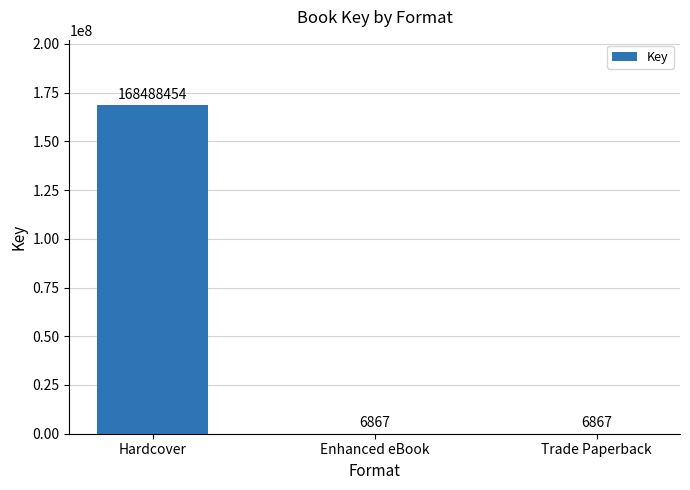

Which label corresponds to the largest value in the chart?

Hardcover